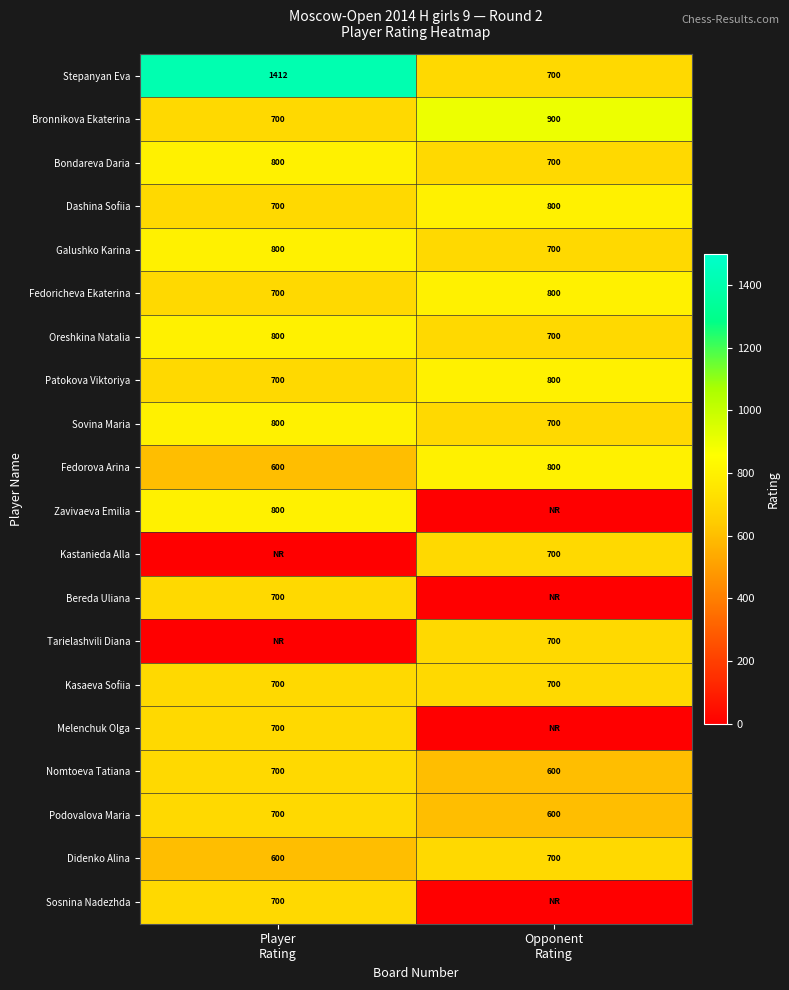

What is the spread (max minus min) of values at Player
Rating?

1412